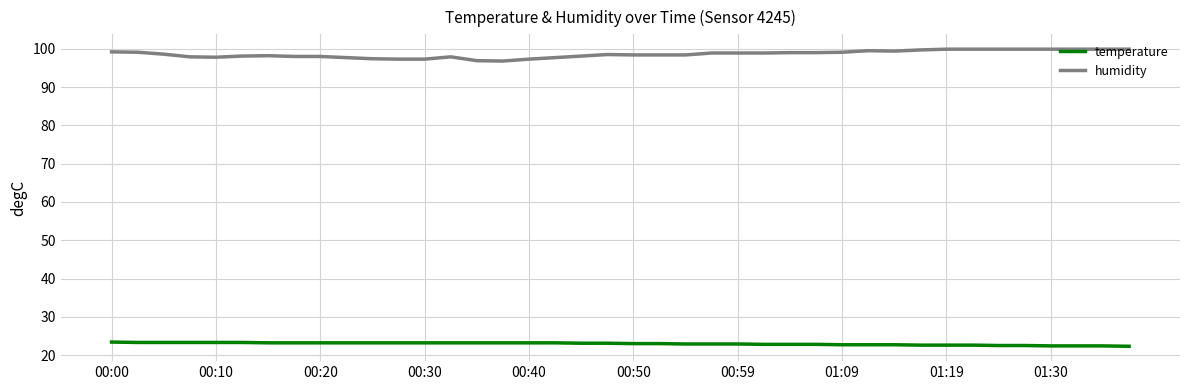

What is the minimum value shown in the chart?

22.3